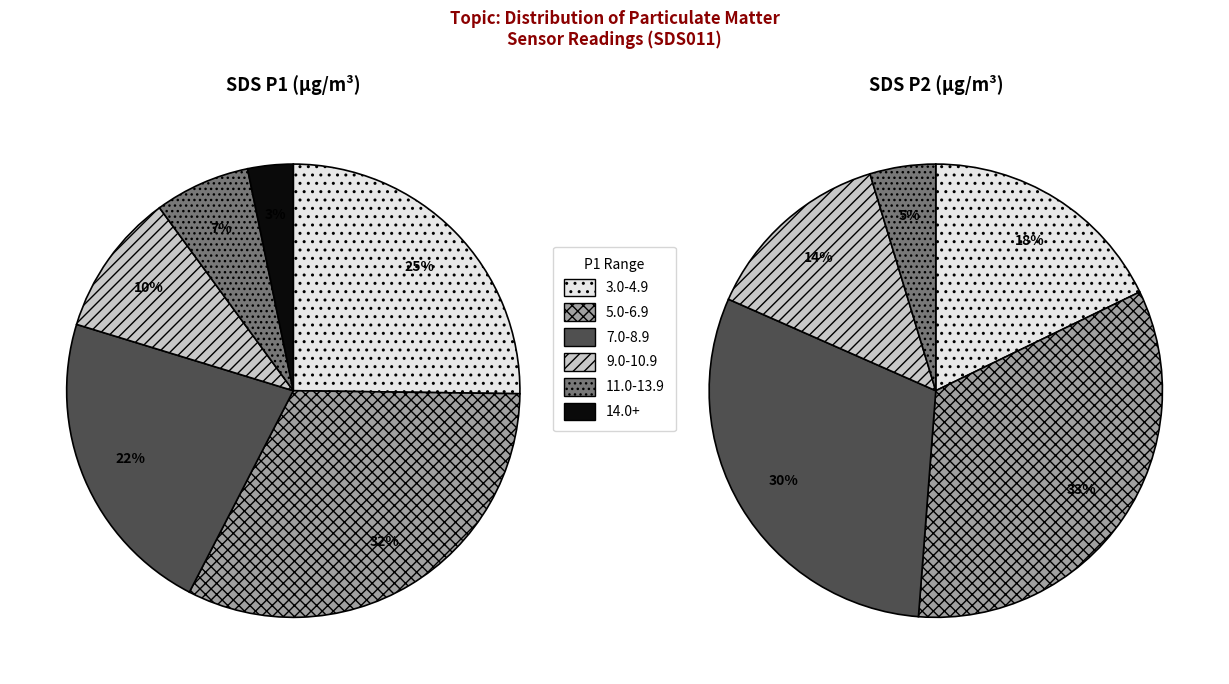

Is the sum of 5 and 8 greater than half?

No